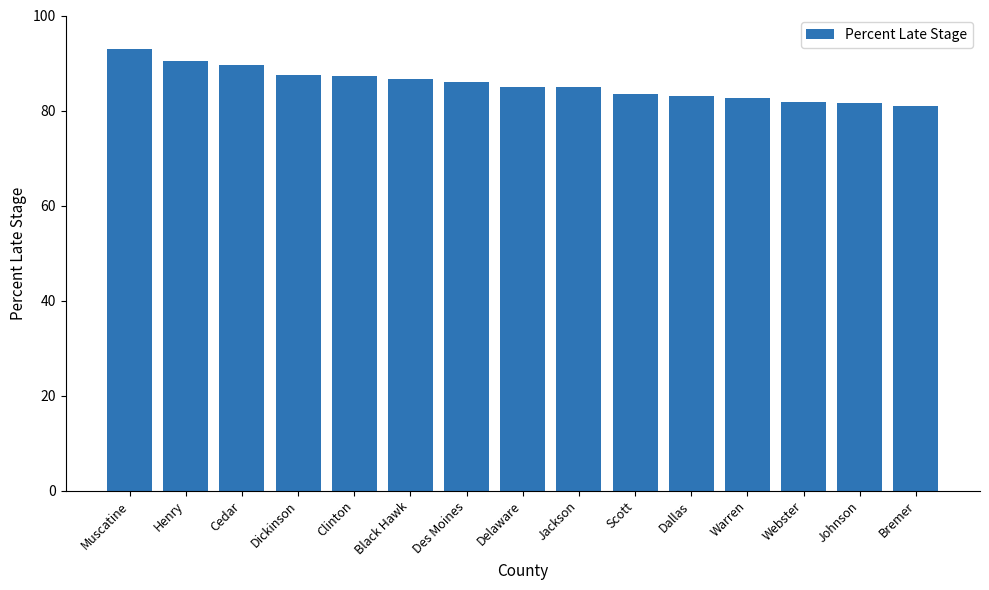

What is the value of the 4th bar from the left?

87.5